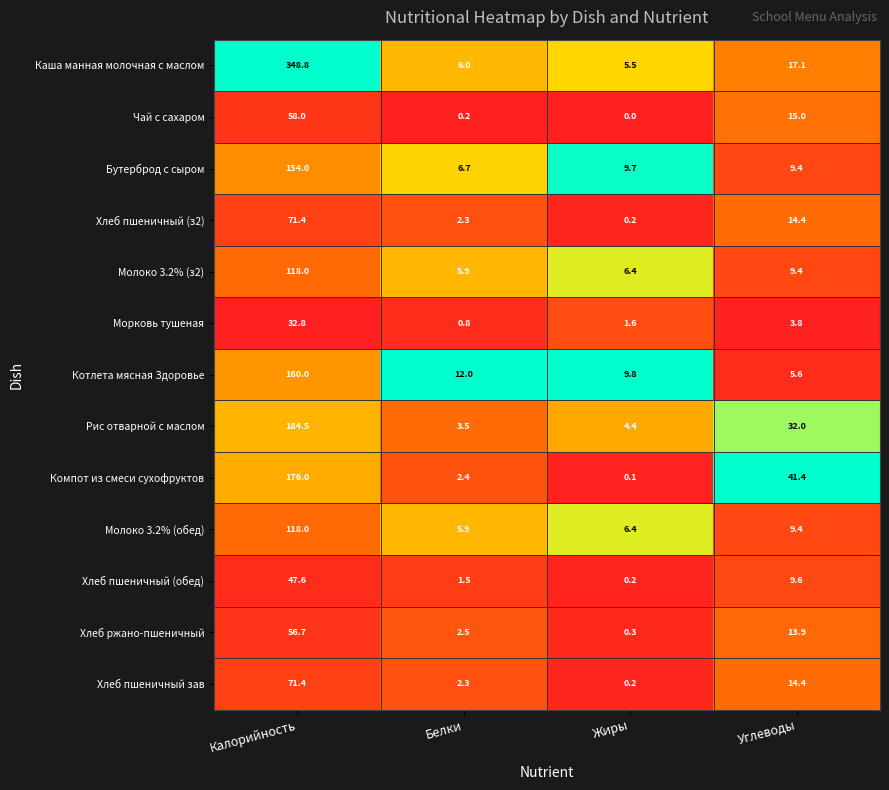

What is the difference between the second highest and second lowest values in the Молоко 3.2% (обед) series?

3.0